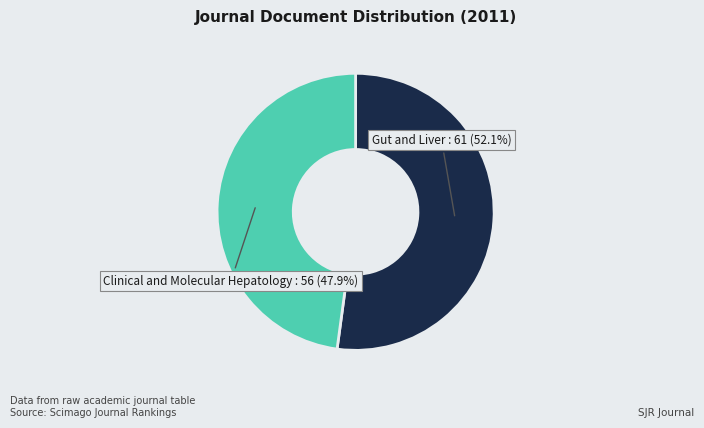

Is there any slice that represents more than half of the pie?

Yes